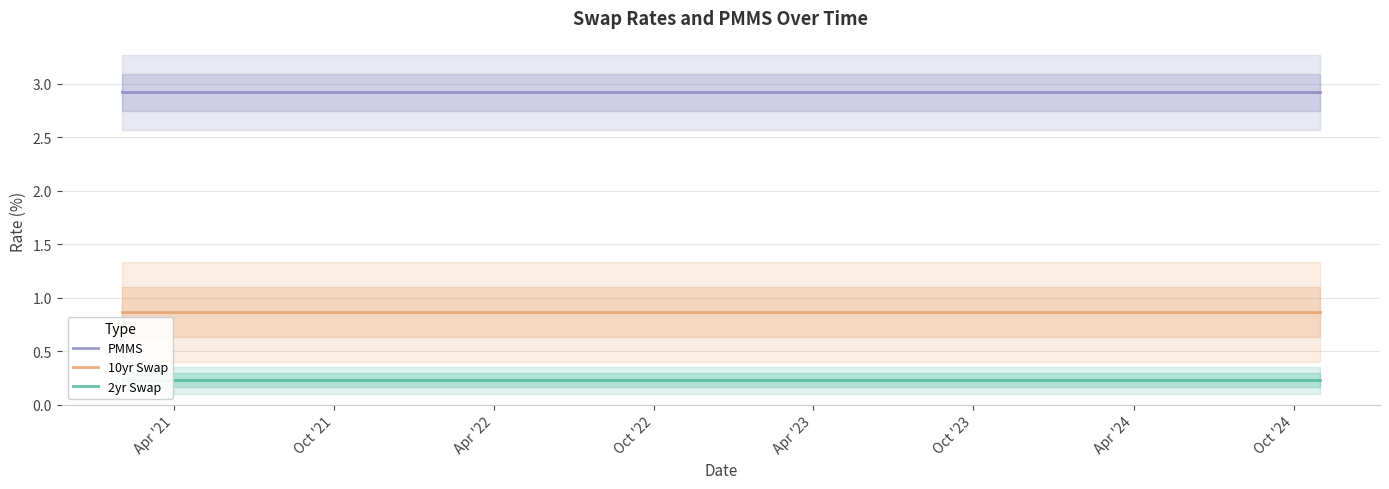

True or false: 10yr Swap and PMMS intersect in this chart.

False